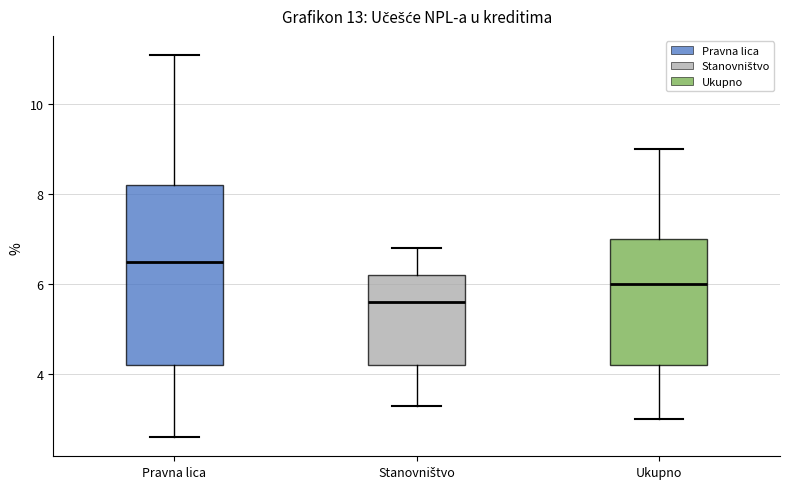

Where is the lower edge of the box for Pravna lica on the y-axis? The values are not printed on the chart, so give them approximately, as read against the axis.

4.2